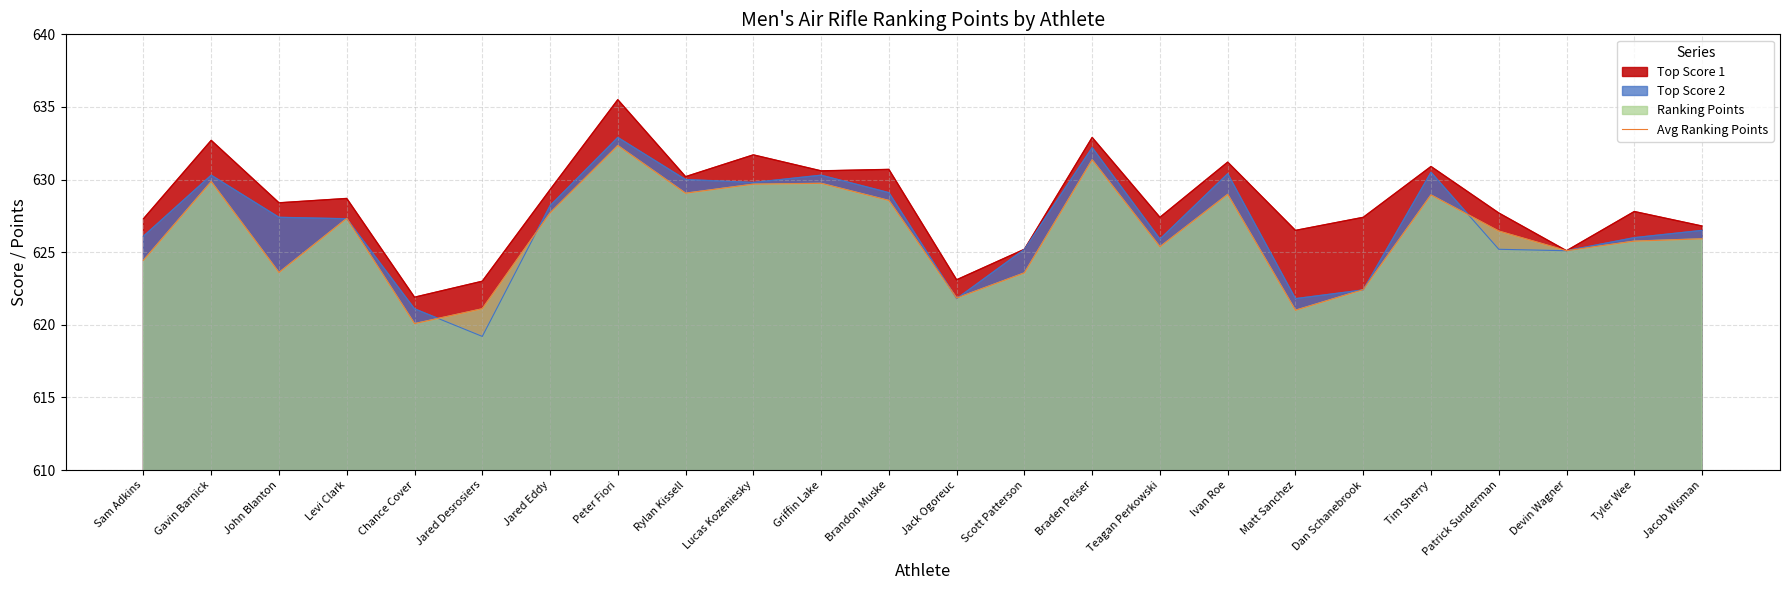

How many points are lower than both their immediate neighbors (excluding endpoints)?

7